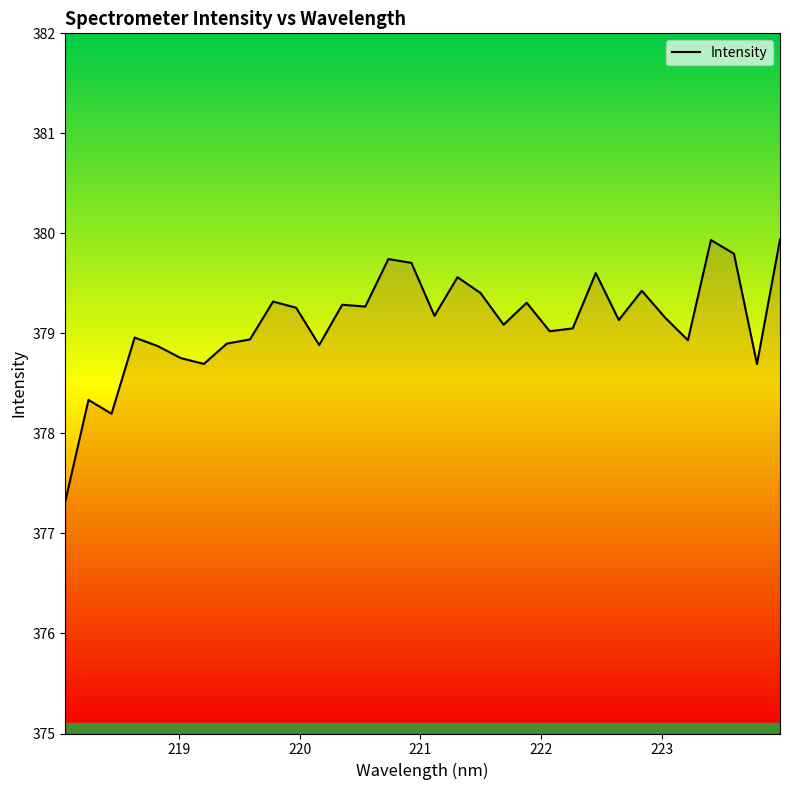

What is the greatest value displayed?

379.9